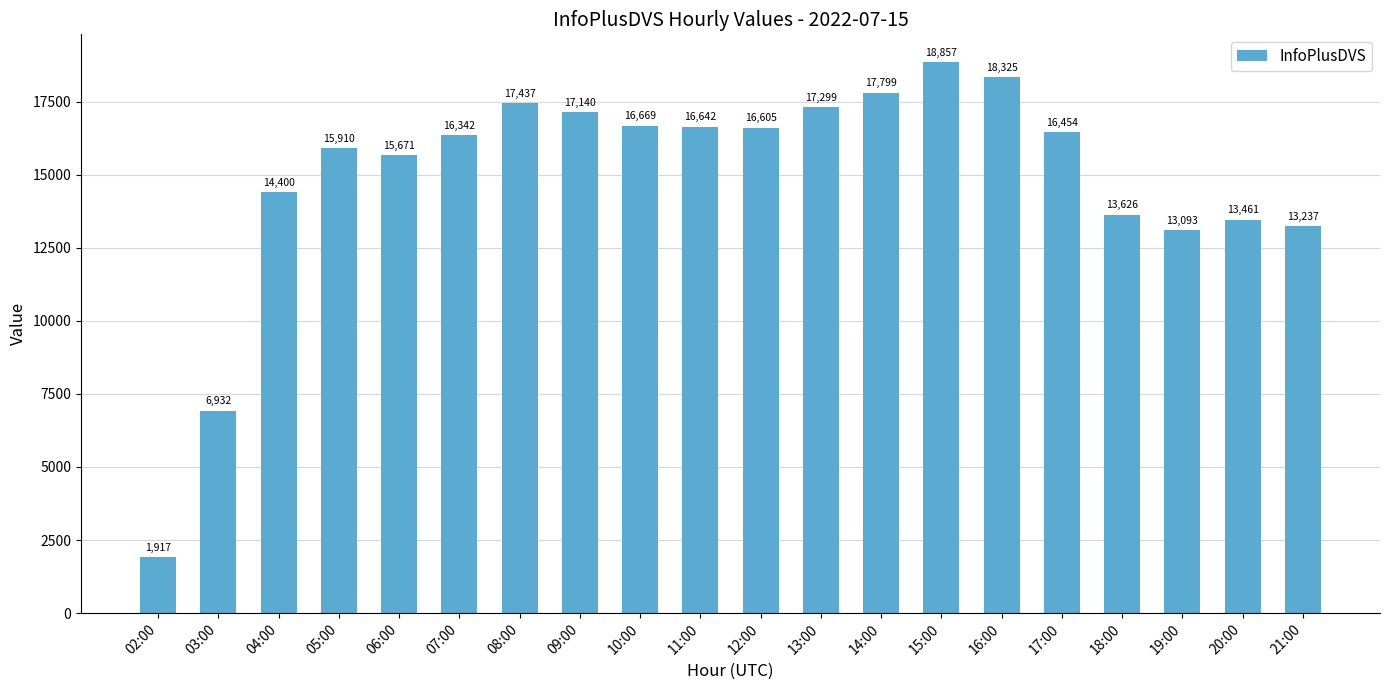

At which label is the value closest to 10387?

19:00